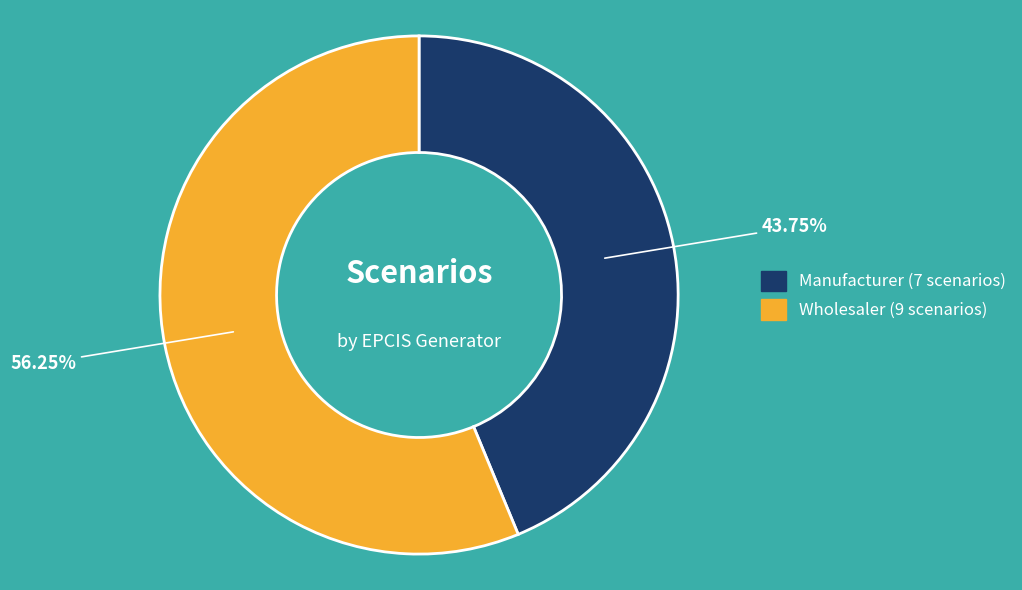

Count the number of slices in the pie.

2